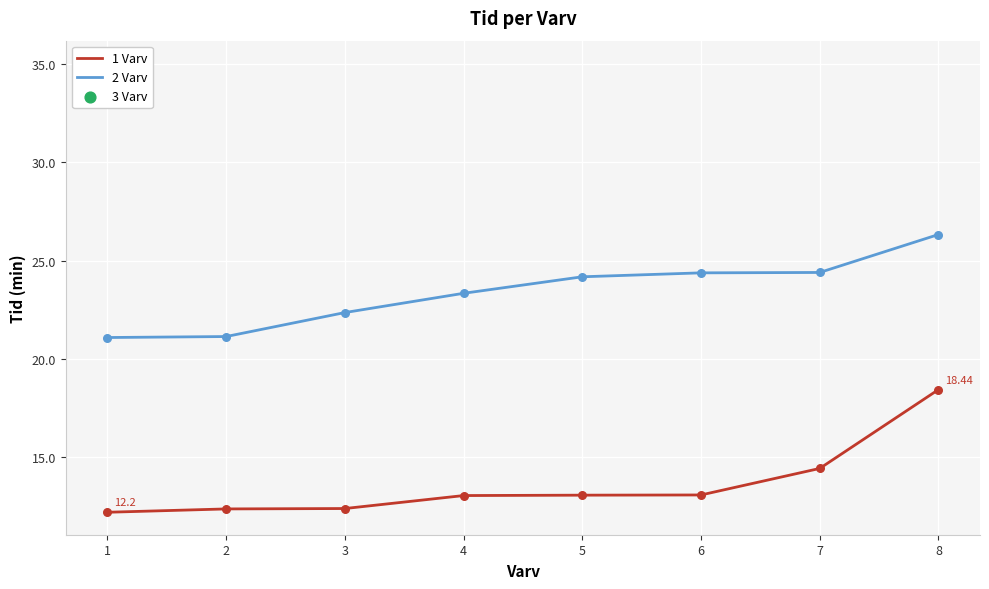

True or false: 2 Varv and 1 Varv cross at least once.

False